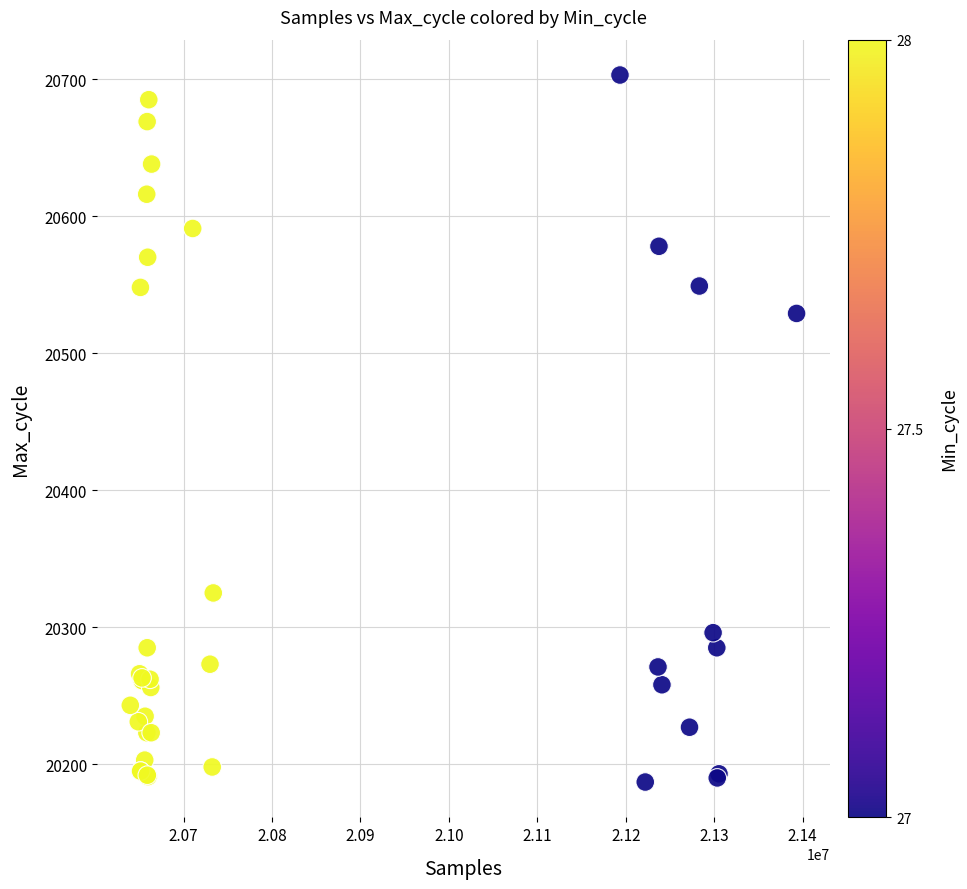

What Y value in the scatter plot is closest to 20445?

20529